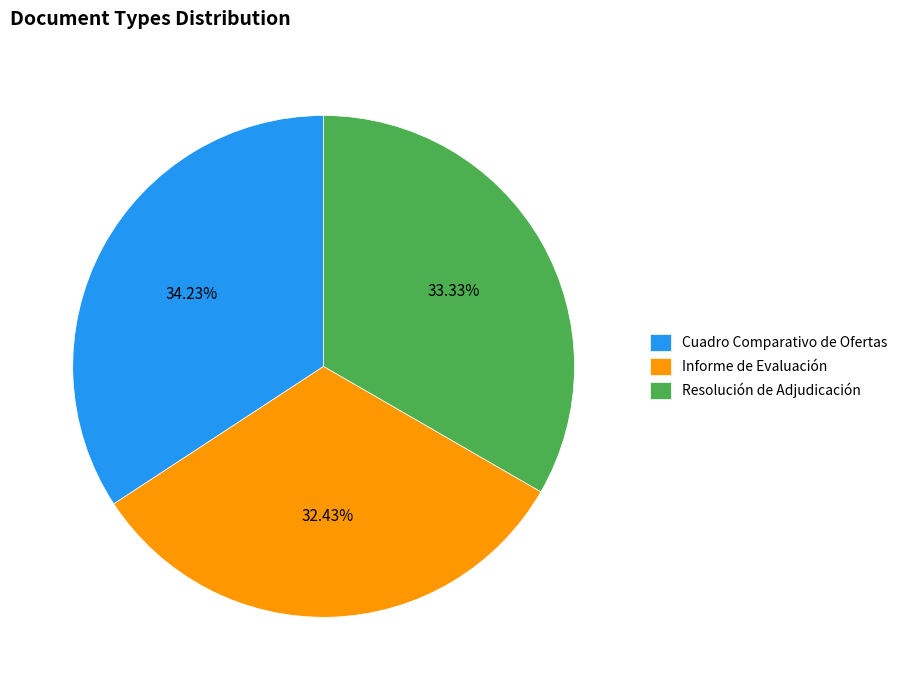

Does Cuadro Comparativo de Ofertas account for over 50% of the chart?

No